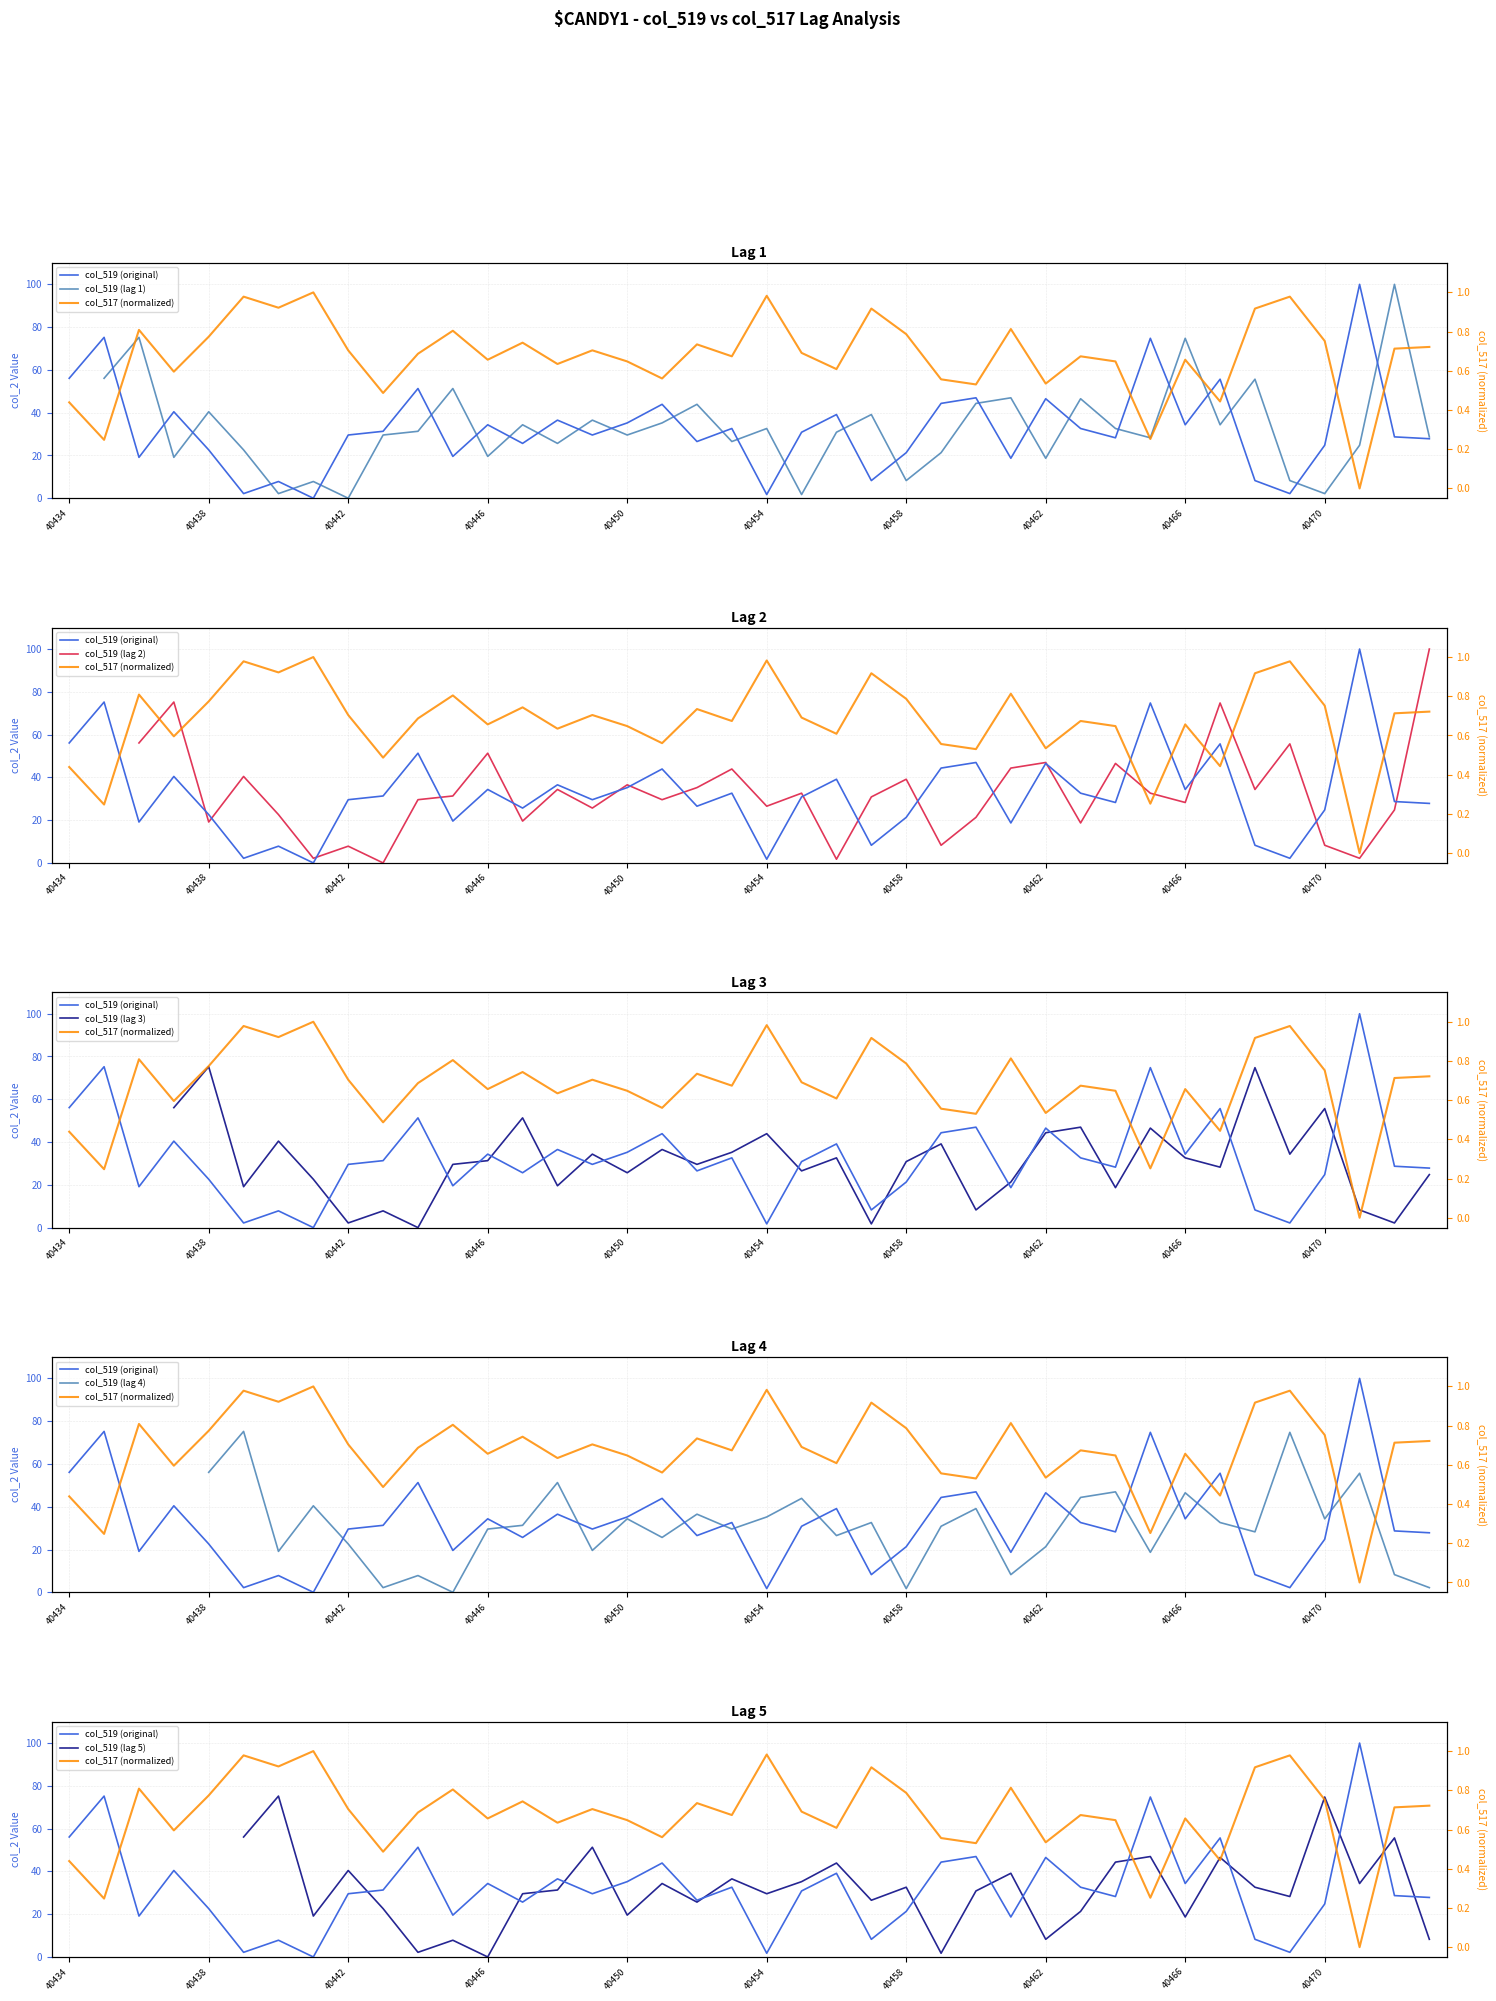

The col_519 series shows 25.3 at 40437. True or false?

False